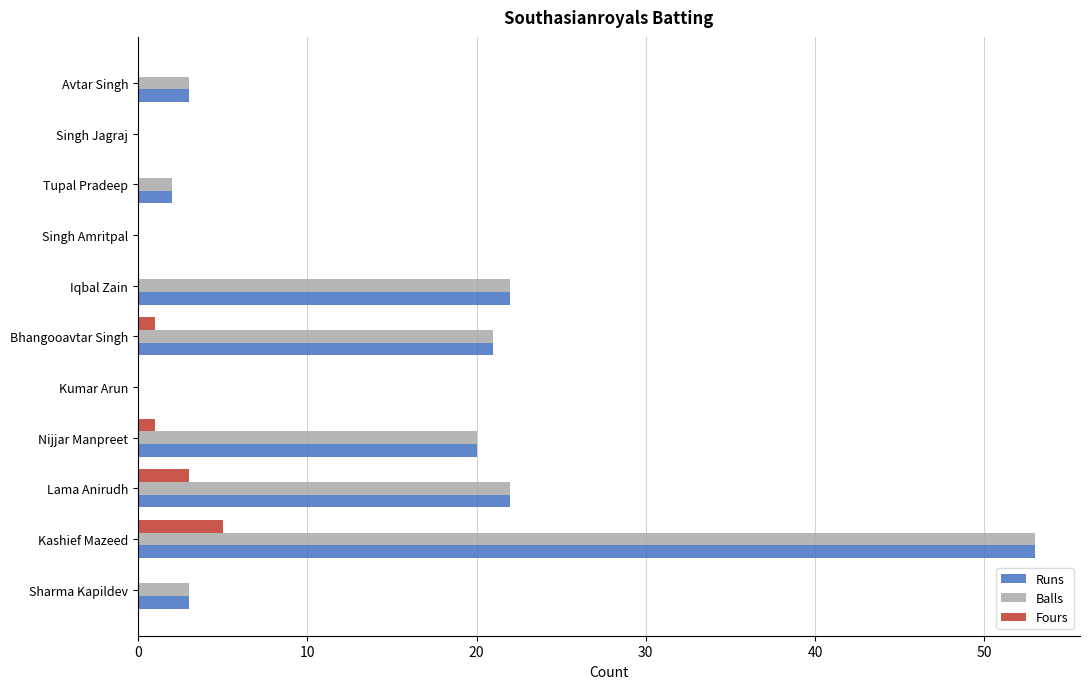

What is the sum of the Balls values at Iqbal Zain and Tupal Pradeep?

24